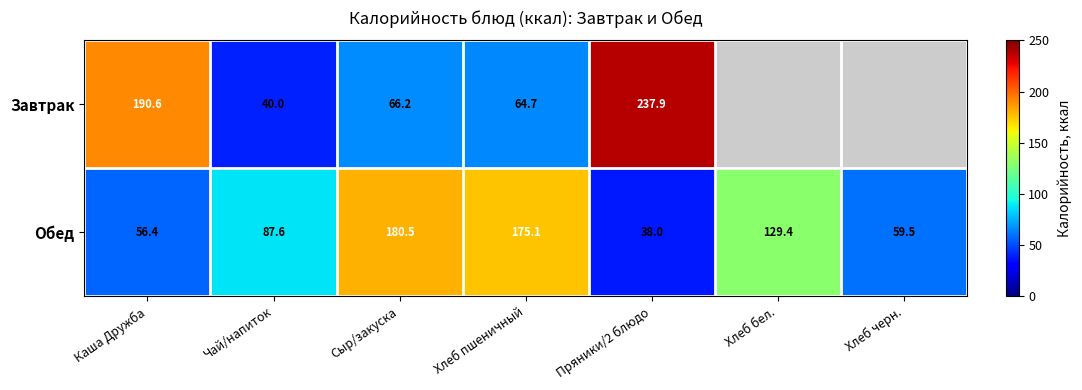

What is the highest value of the Обед series?

180.5